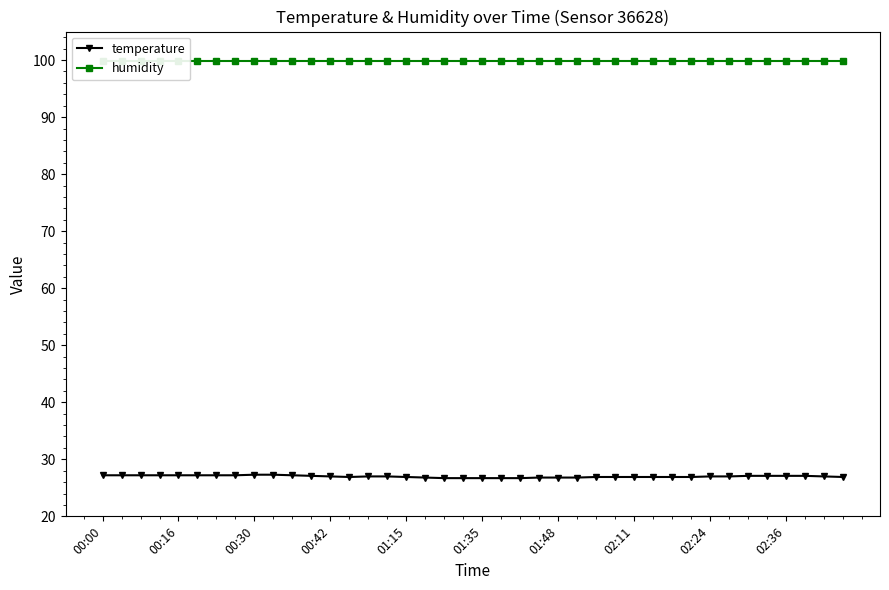

What is the minimum value for temperature?

26.7